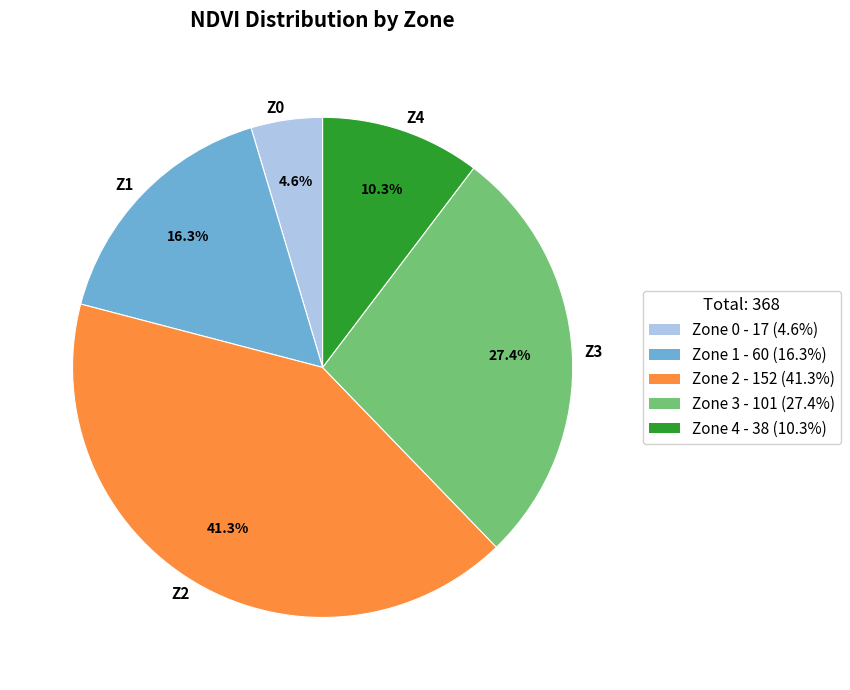

Rank the categories by value from highest to lowest.

Z2, Z3, Z1, Z4, Z0